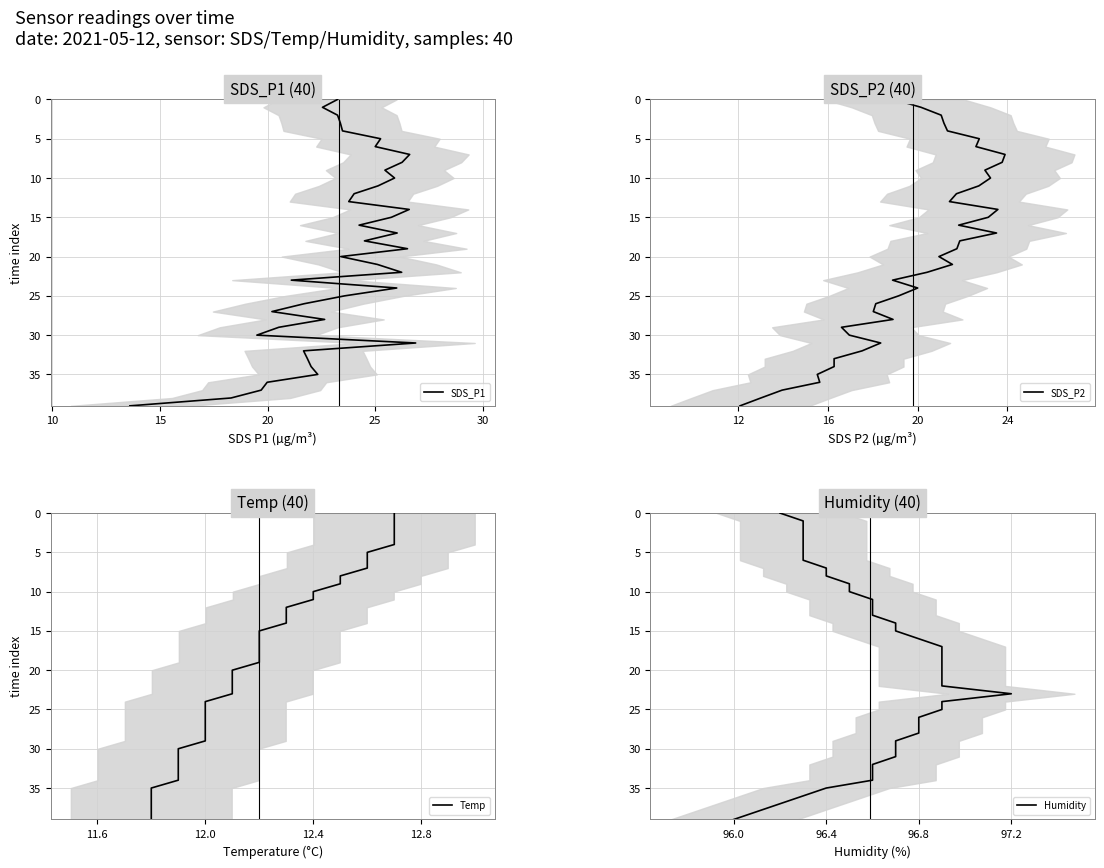

How many data points in Humidity are above 20?

19